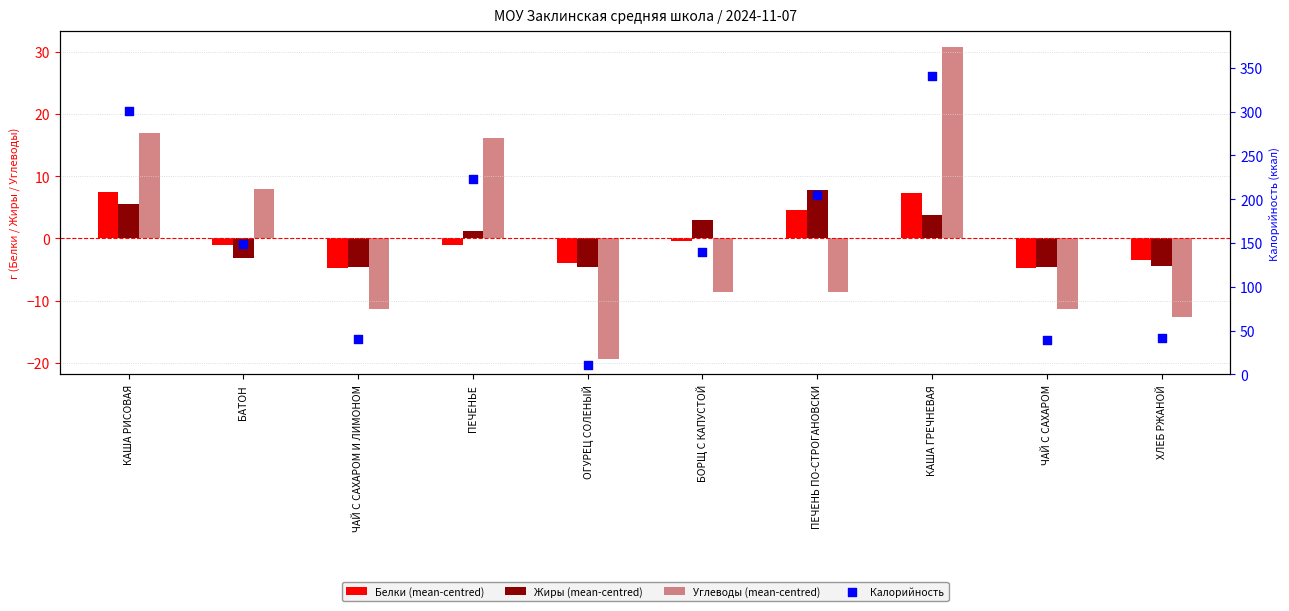

What are all the series names shown in the legend?

Белки (mean-centred), Жиры (mean-centred), Углеводы (mean-centred), Калорийность